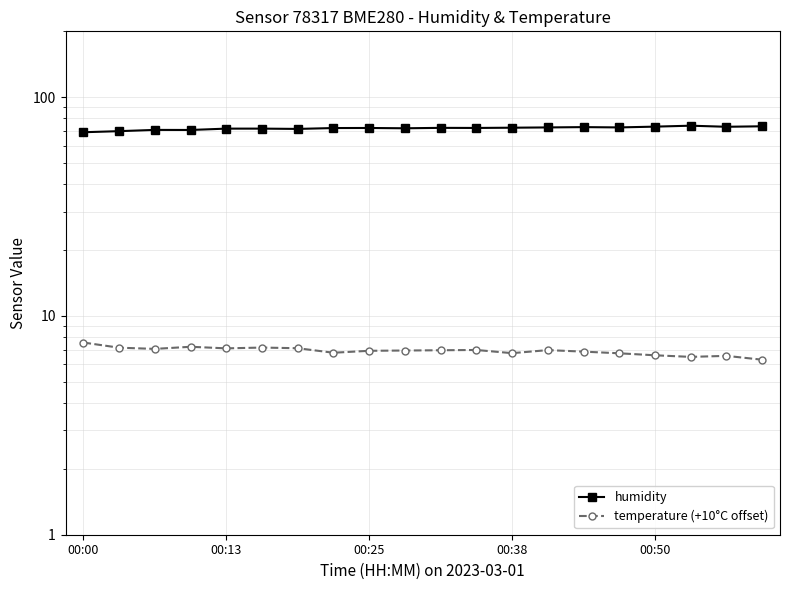

True or false: temperature (+10°C offset) has more than 0 points higher than both neighbors.

True